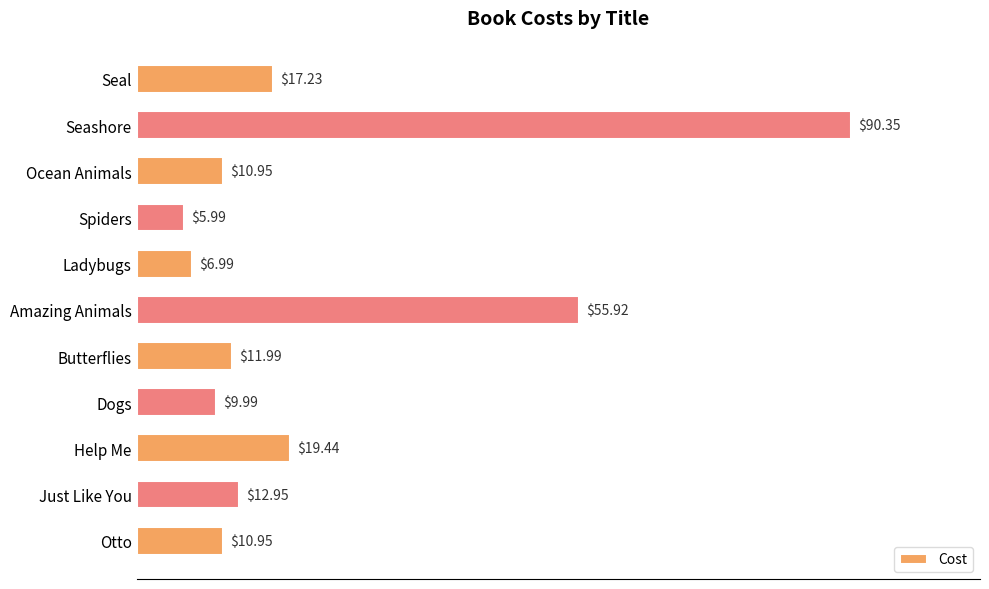

What is the difference between the second highest and minimum values?

49.9